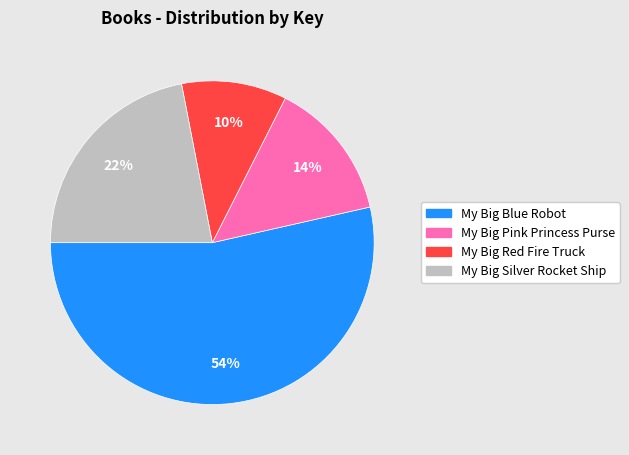

To the nearest percent, what is the average slice percentage?

25%